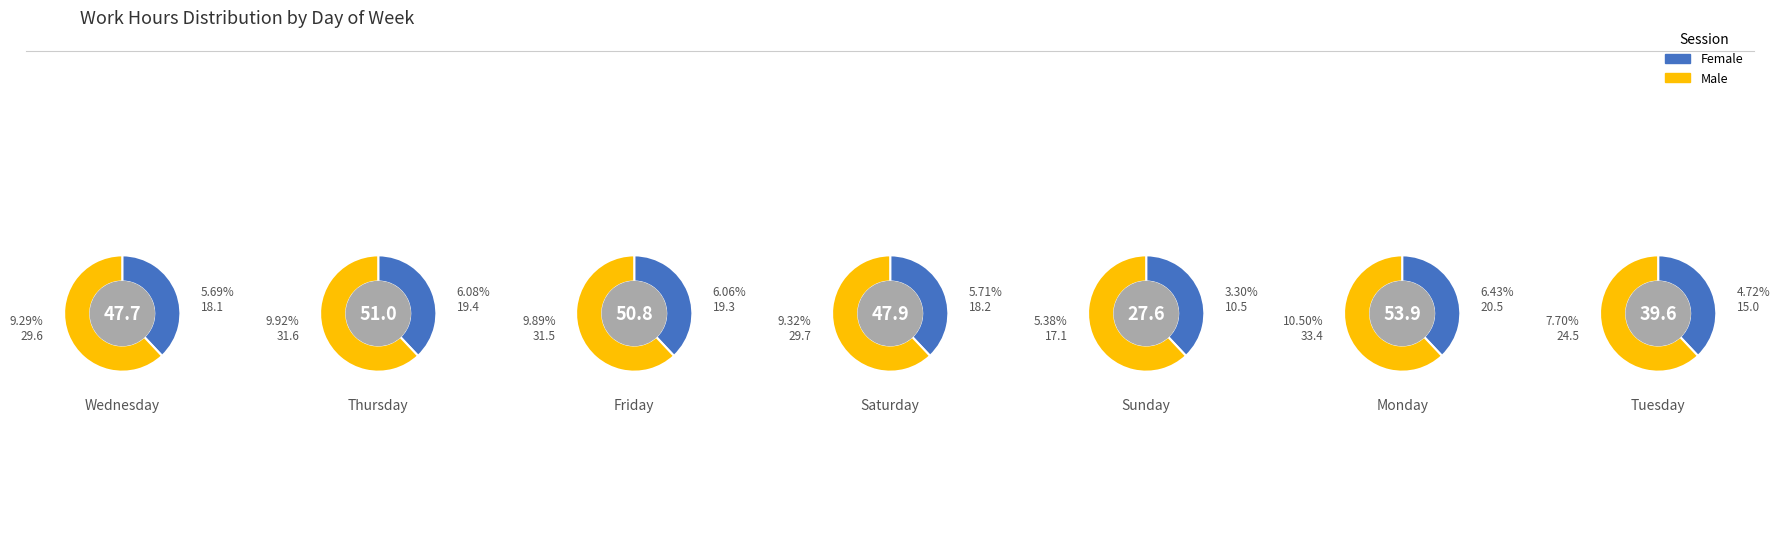

True or false: 12/Fri accounts for 1% of the total.

False